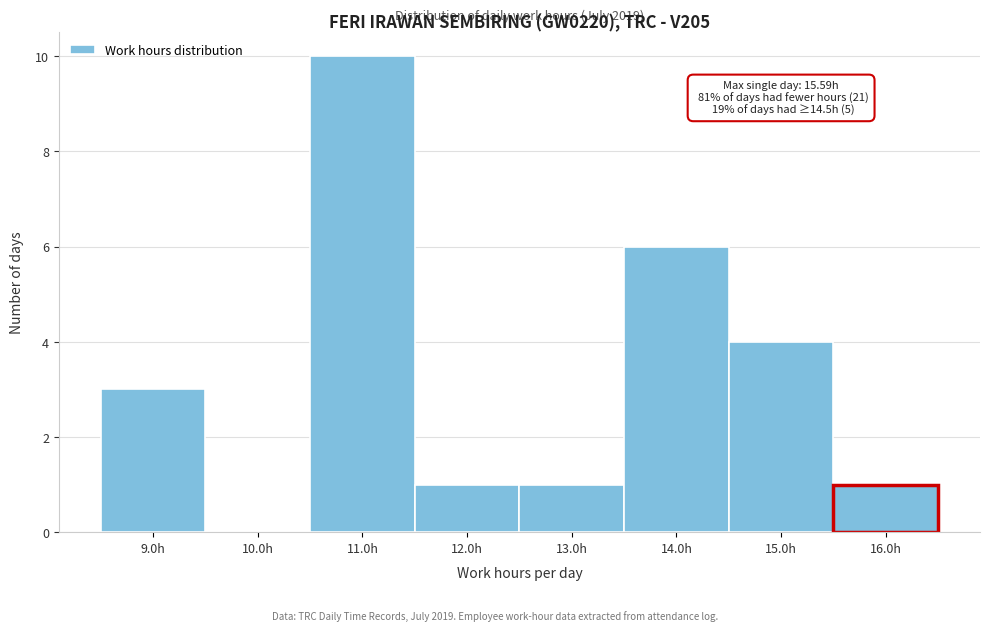

Over which range of the x-axis is the bar tallest?

10.5 to 11.5